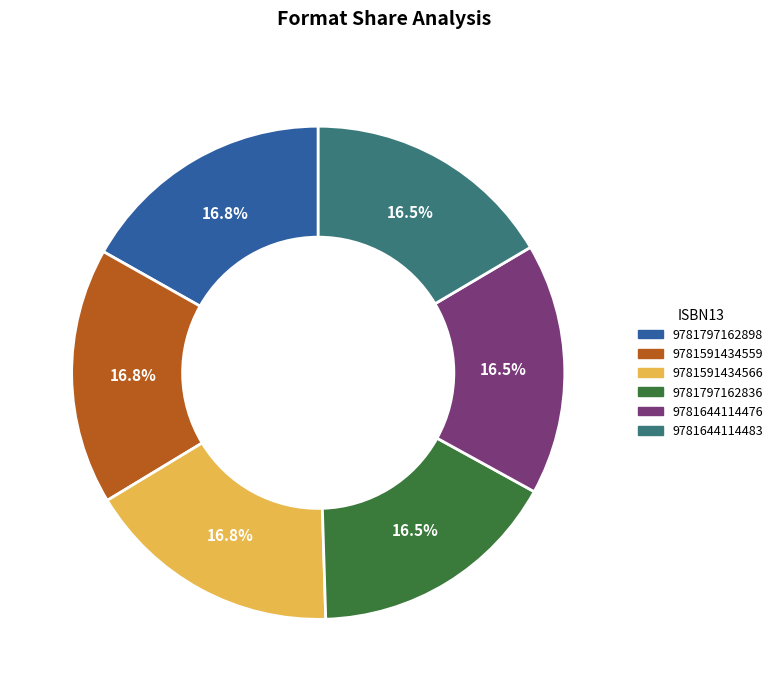

What percentage do 9781797162898 and 9781644114476 together represent?

33.3%